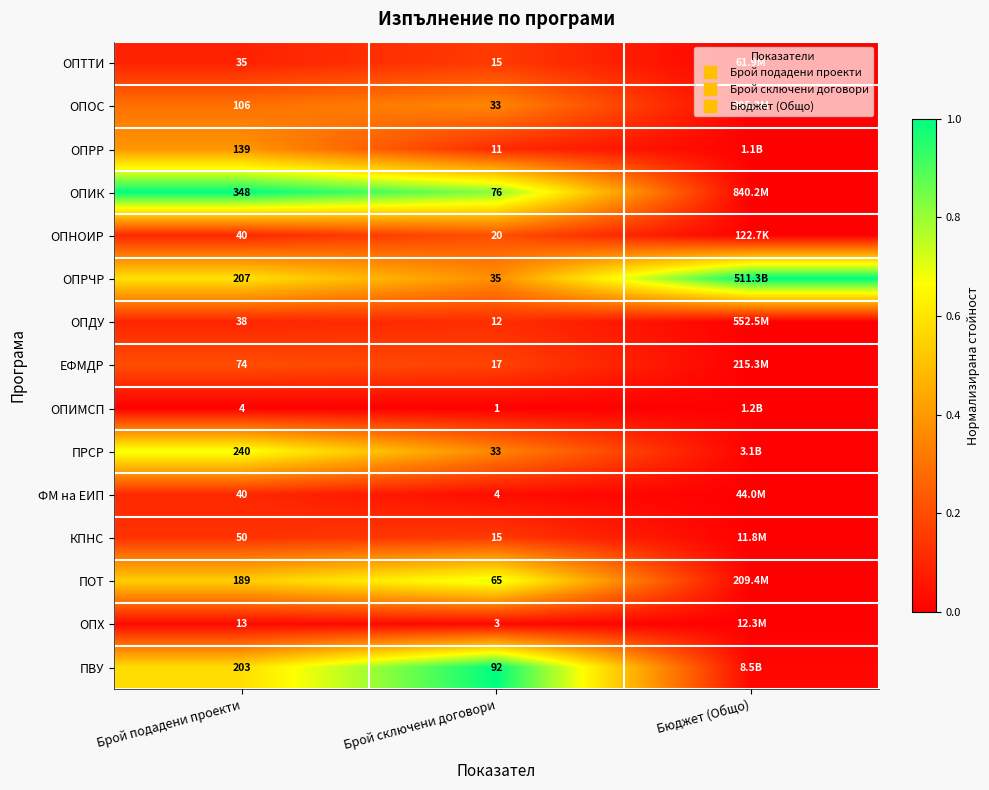

What is the difference between the highest and lowest values at Брой подадени проекти?

1.0